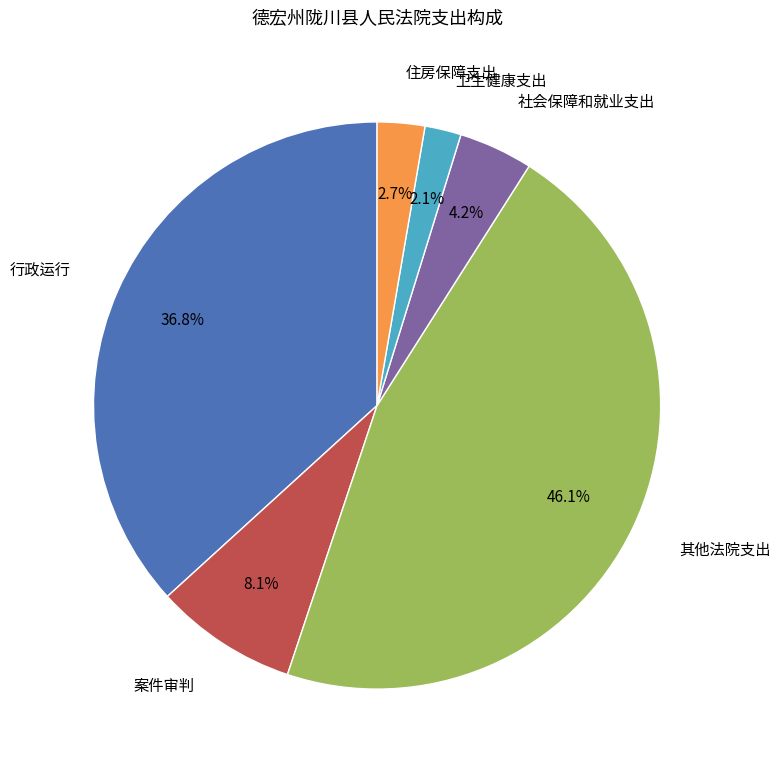

What is the smallest slice in the pie chart?

卫生健康支出